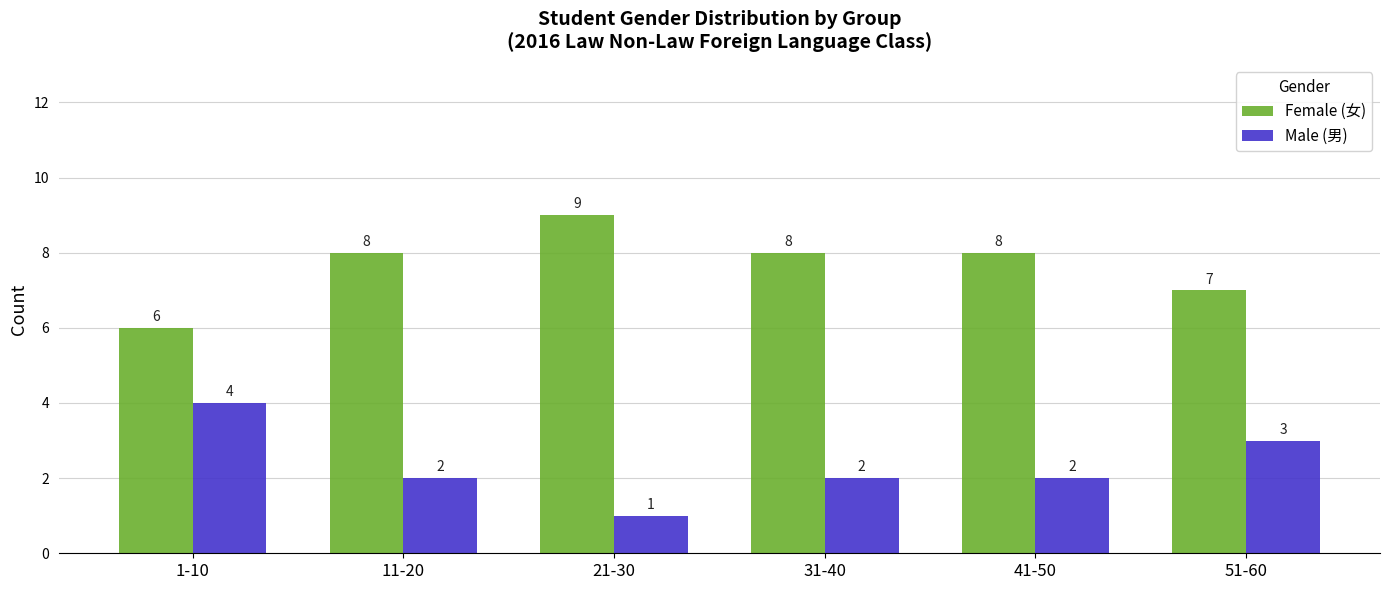

True or false: Female (女) has a value of 2 at 1-10.

False